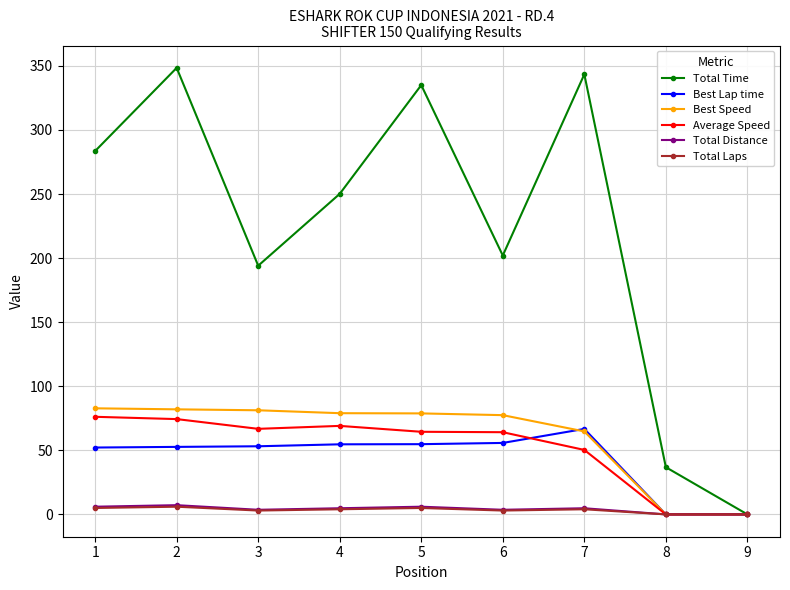

Which series has the largest total across all categories?

Total Time